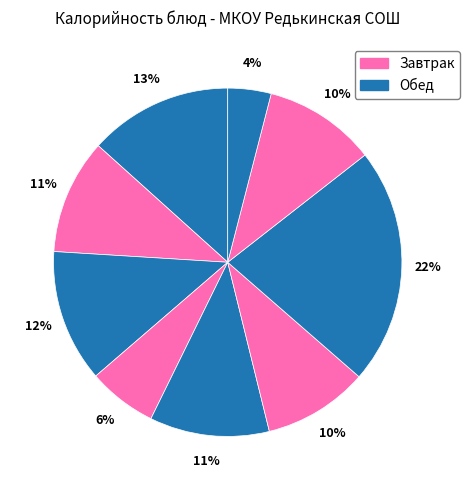

How many slices are in this pie chart?

9